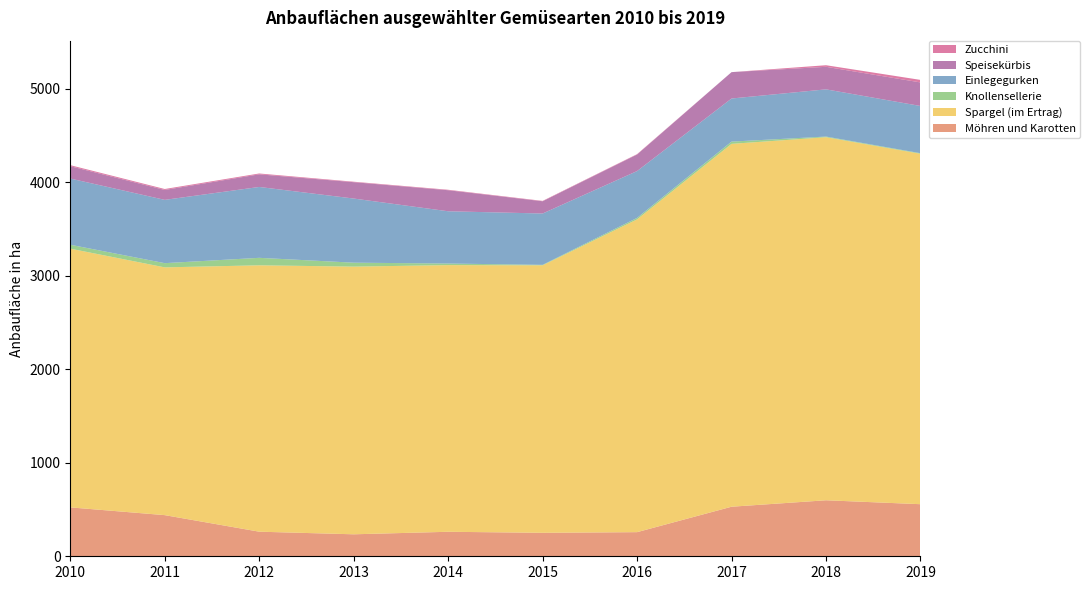

Reading right to left, what are all the values shown in this chart?

Möhren und Karotten: 2019=557.0	2018=599.0	2017=530.0	2016=258.0	2015=251.0	2014=262.0	2013=235.1	2012=263.0	2011=440.0	2010=523.0
Spargel (im Ertrag): 2019=3748.0	2018=3883.0	2017=3881.0	2016=3345.0	2015=2861.0	2014=2852.0	2013=2863.0	2012=2849.0	2011=2650.0	2010=2767.0
Knollensellerie: 2019=6.0	2018=7.0	2017=24.0	2016=16.0	2015=5.0	2014=17.0	2013=42.0	2012=80.0	2011=45.0	2010=42.0
Einlegegurken: 2019=505.0	2018=505.0	2017=461.0	2016=501.0	2015=549.0	2014=559.0	2013=686.0	2012=758.0	2011=677.0	2010=708.0
Speisekürbis: 2019=252.0	2018=241.0	2017=282.0	2016=177.0	2015=131.0	2014=225.0	2013=175.0	2012=135.0	2011=106.0	2010=132.0
Zucchini: 2019=27.0	2018=17.0	2017=0.0	2016=4.0	2015=4.0	2014=5.0	2013=5.0	2012=9.0	2011=10.0	2010=11.0